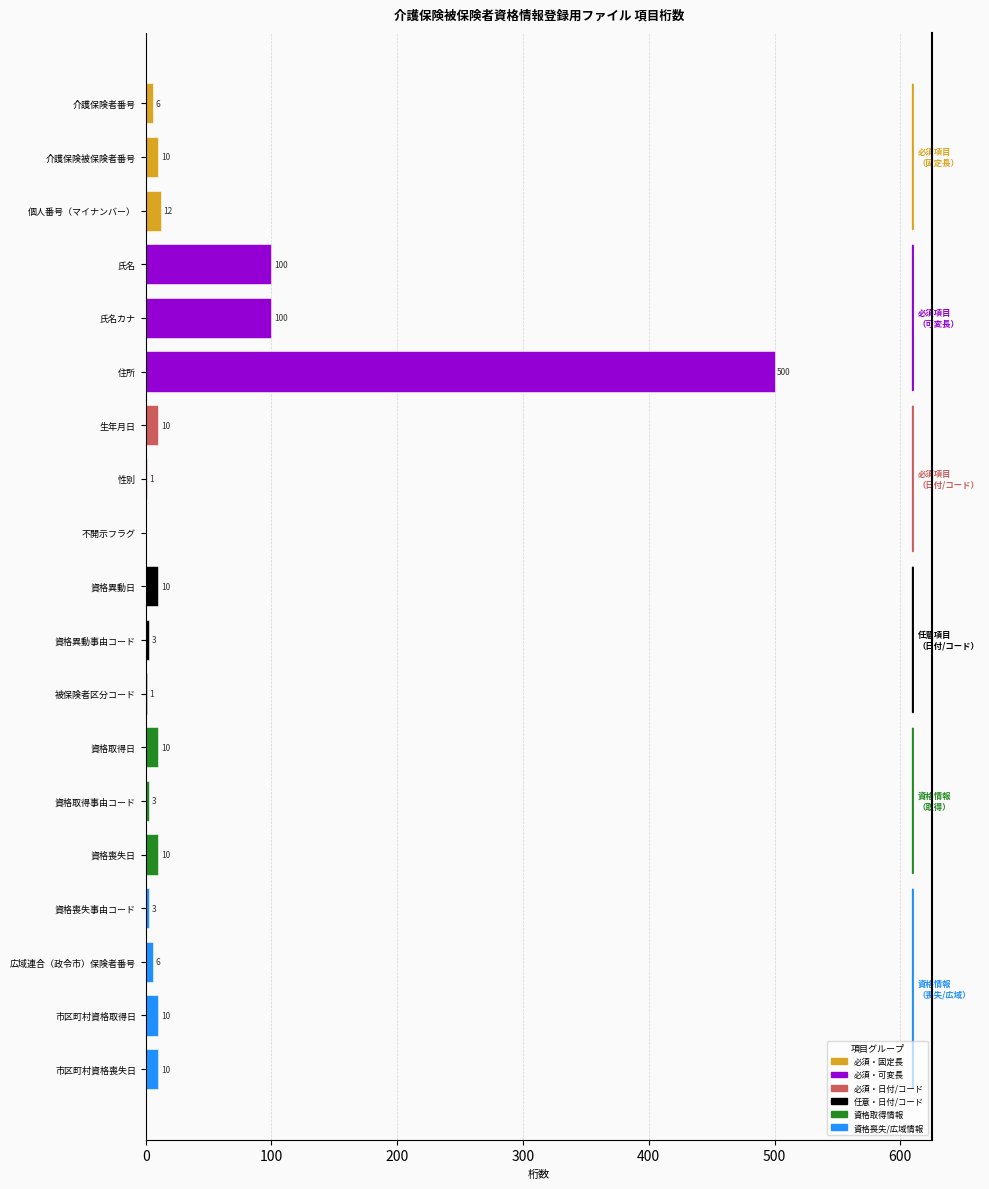

What is the greatest value displayed?

500